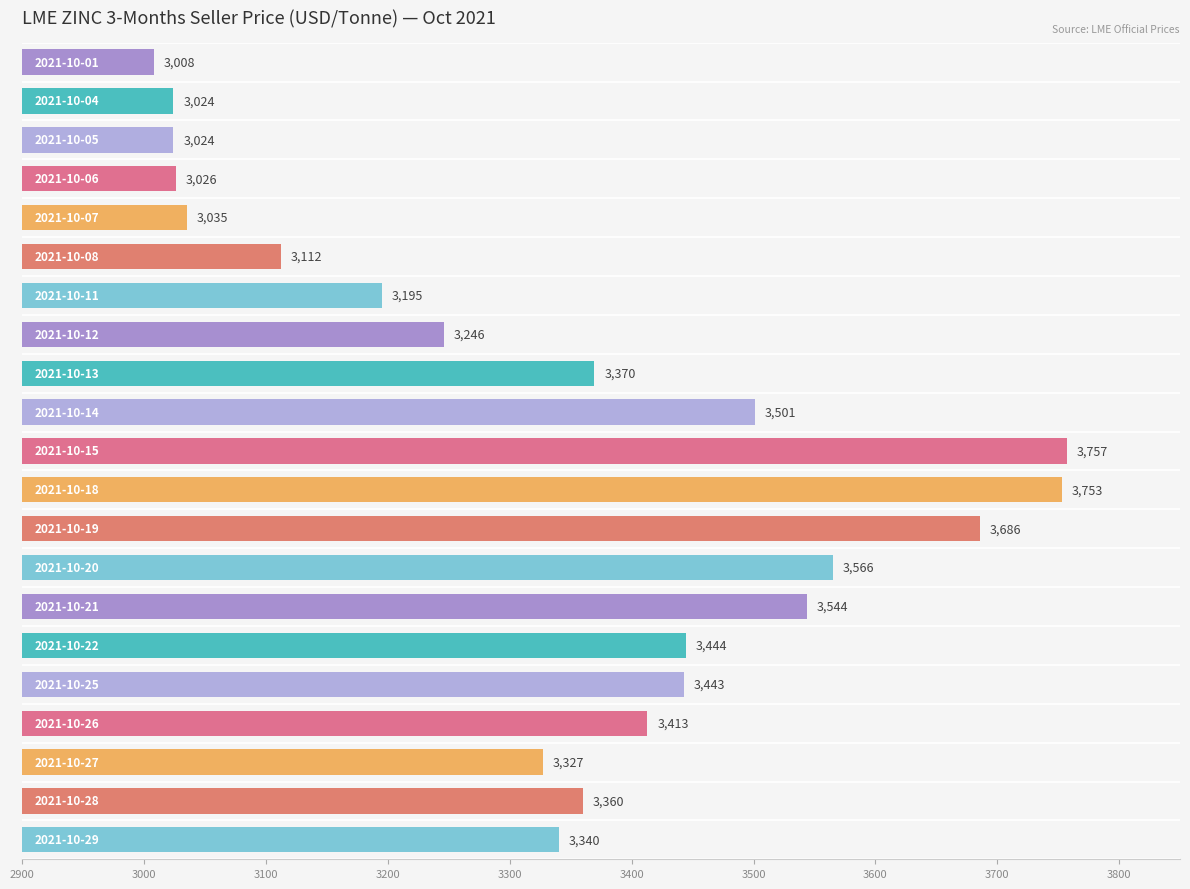

What is the value of the 19th bar from the top?

3327.0